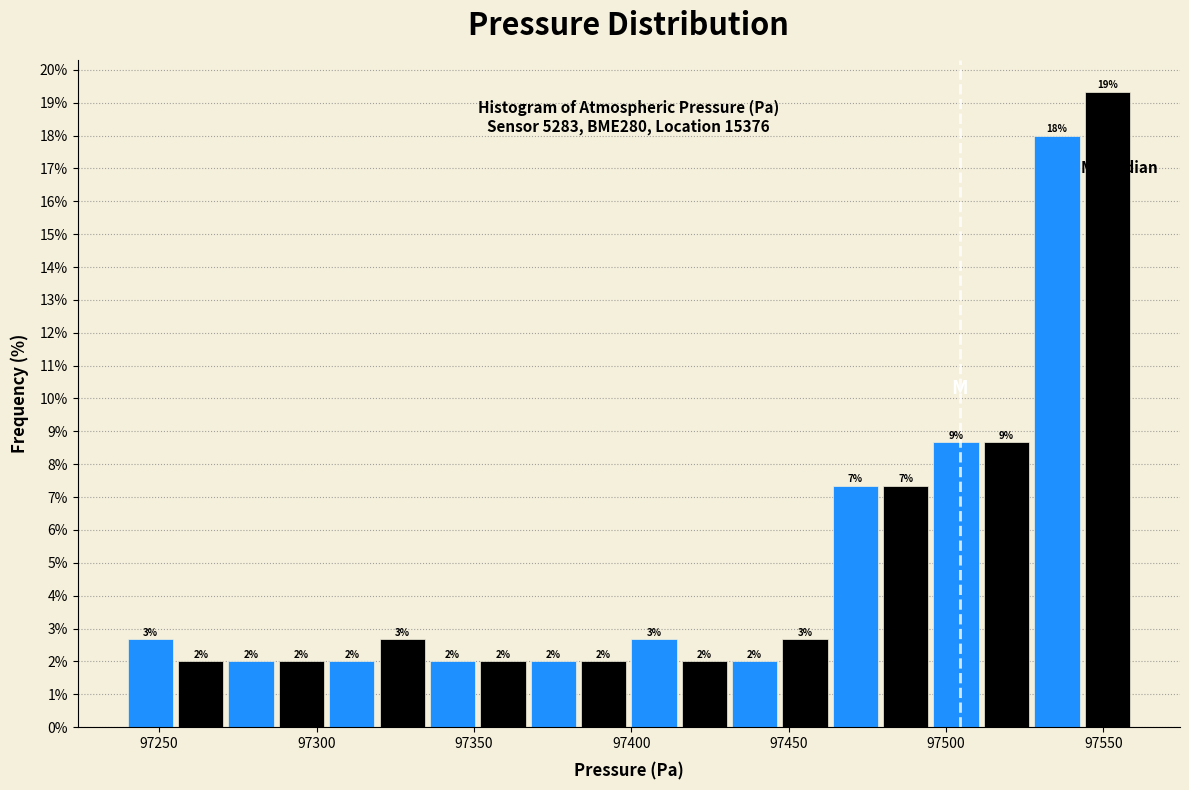

Read against the x-axis, roughly where is the centre of the tallest bar?

97550